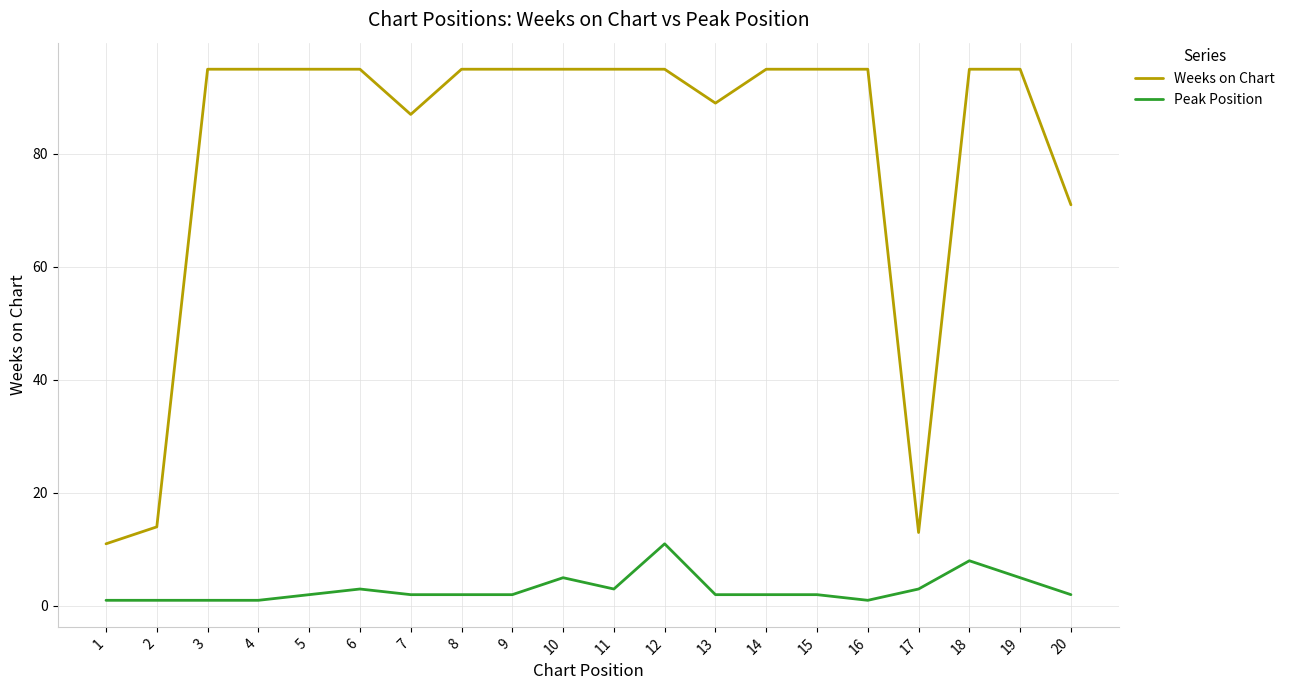

What is the difference between the highest and lowest values at 9?

93